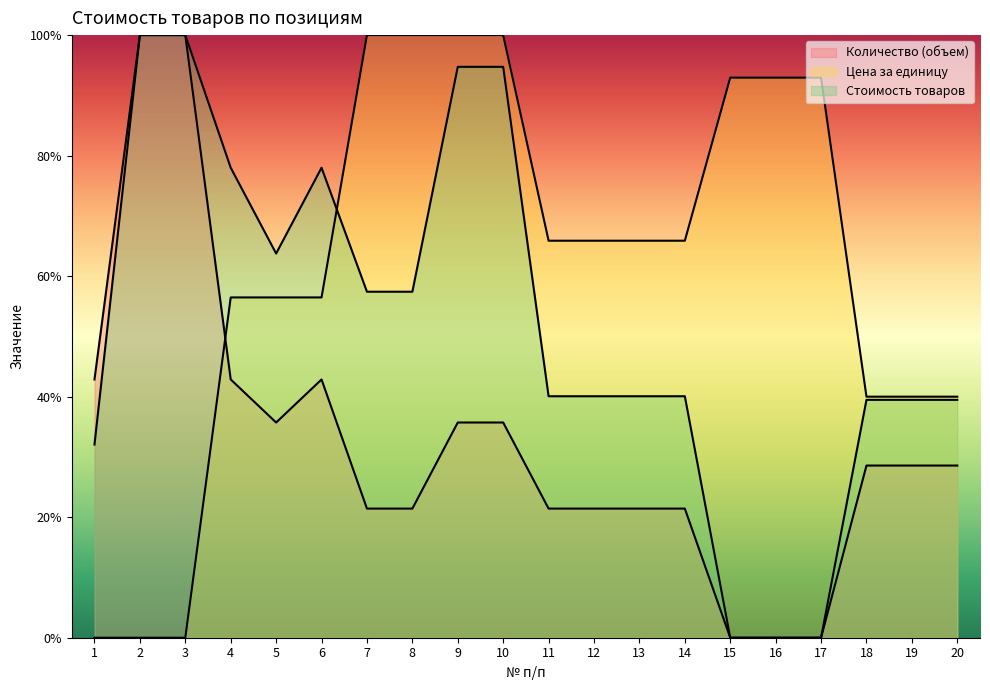

Rank the series at 13 from lowest to highest value.

Количество (объем), Стоимость товаров, Цена за единицу